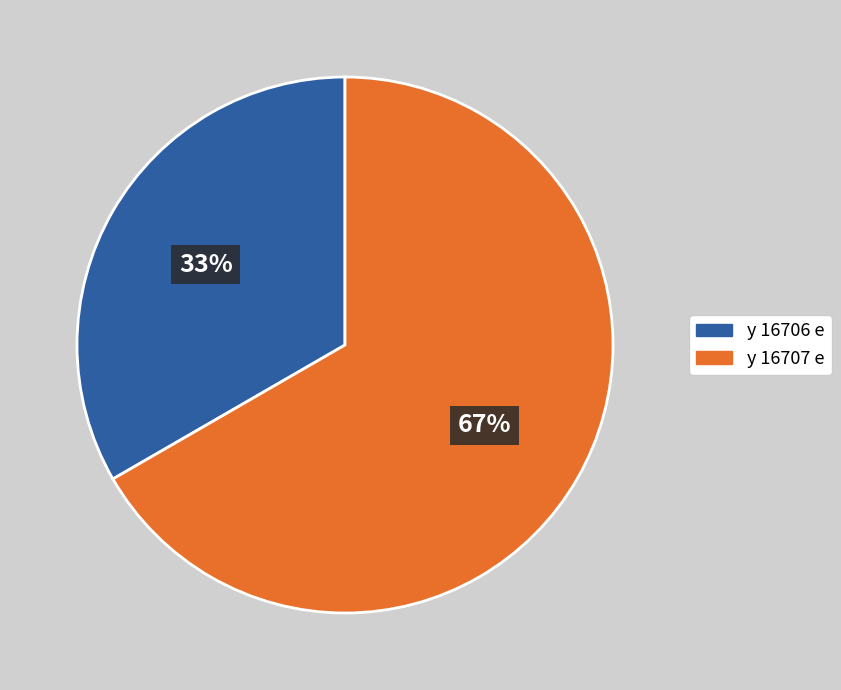

How many slices are in this pie chart?

2